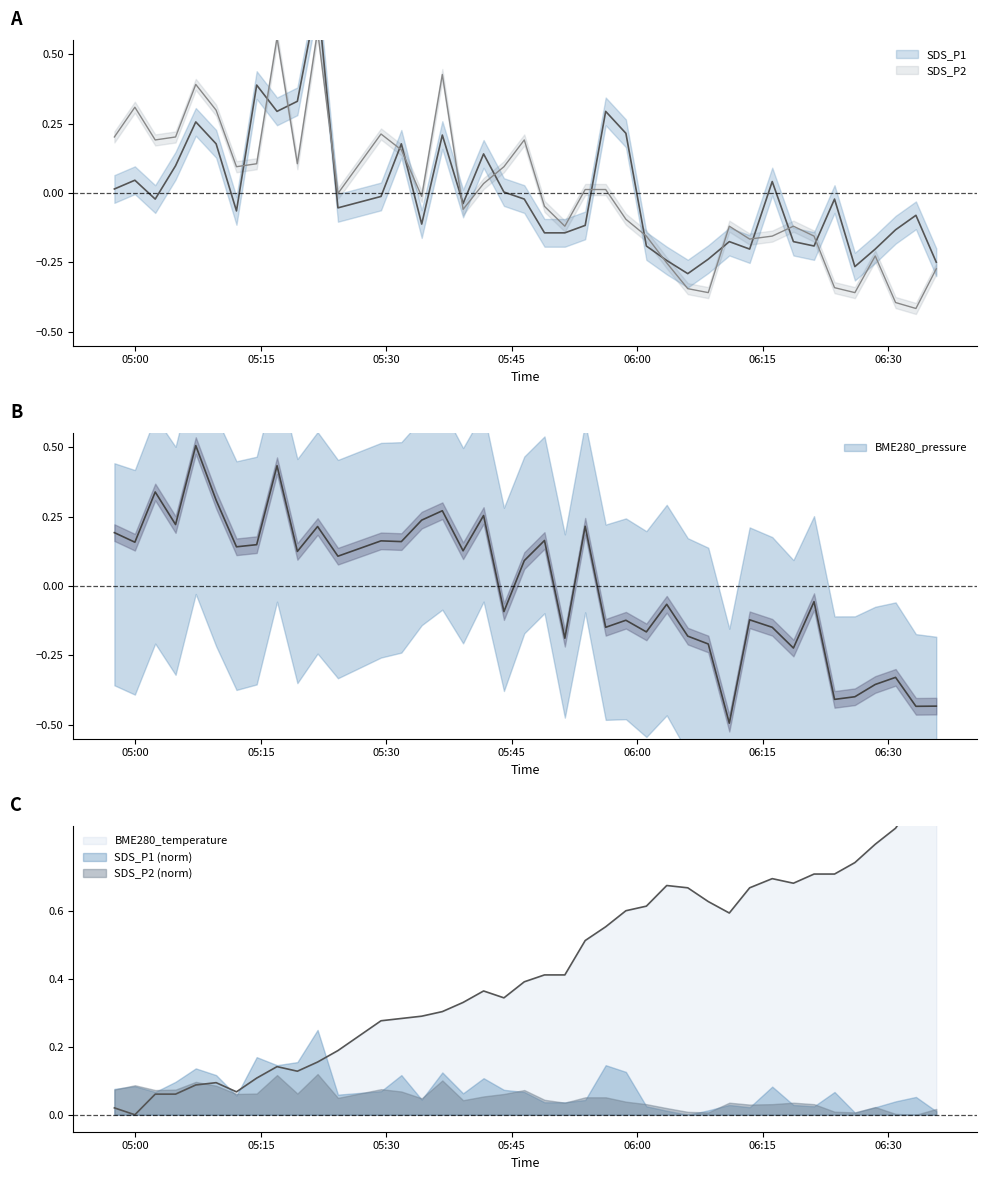

Is the value of SDS_P1 at 2022/09/24 05:21:47 greater than the value of BME280_pressure at 2022/09/24 06:33:20?

Yes